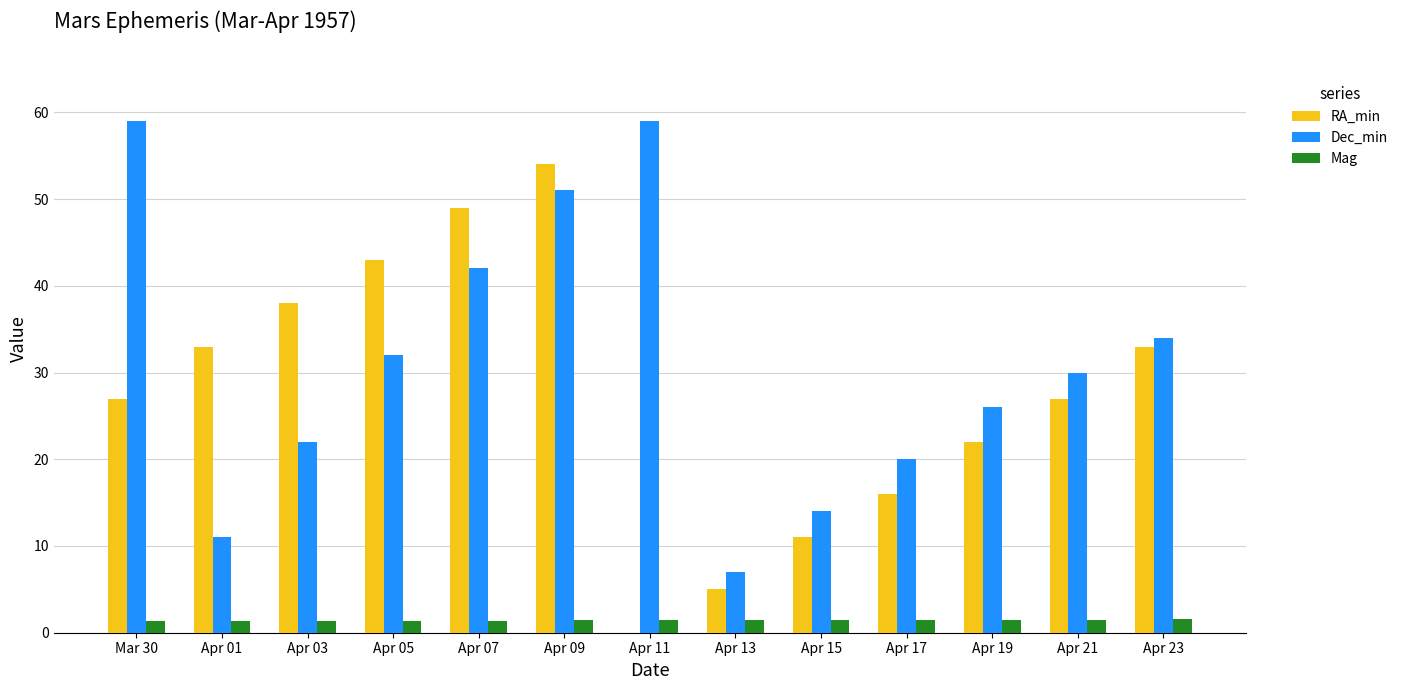

What is the sum of all Dec_min values?

407.0